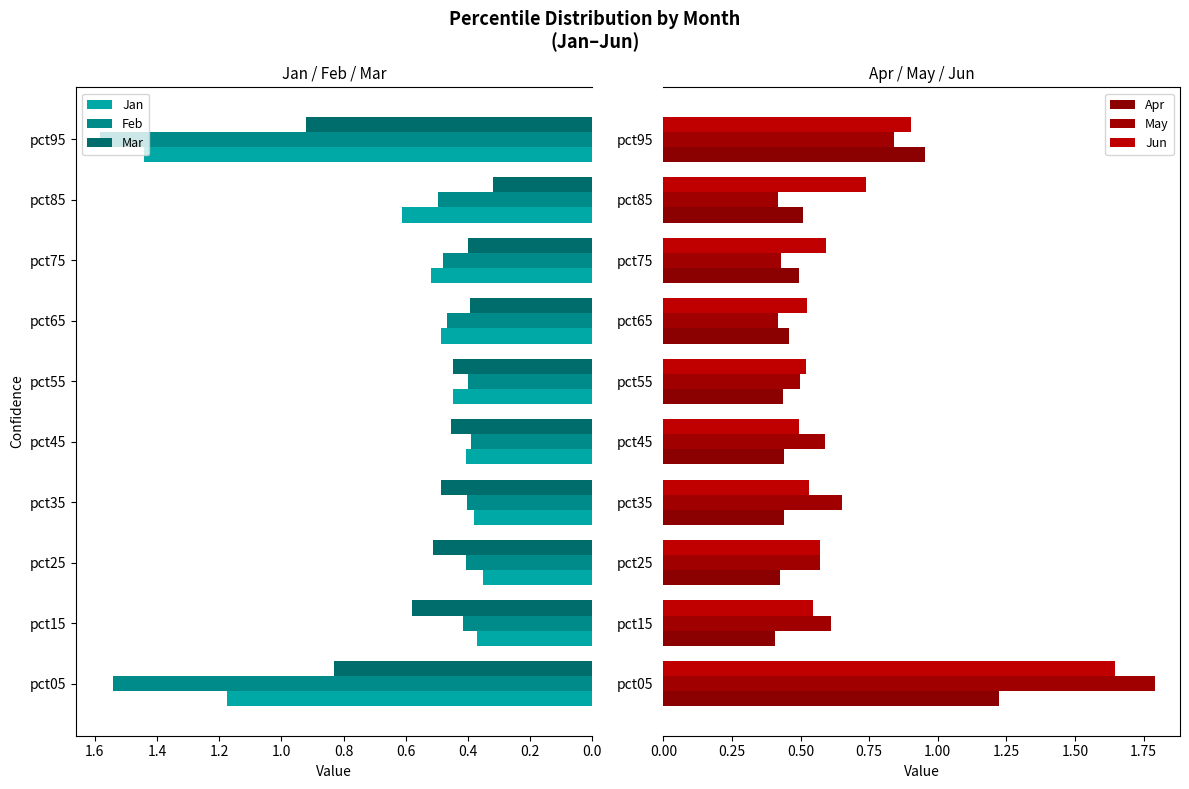

What position from the left is 1.8?

10